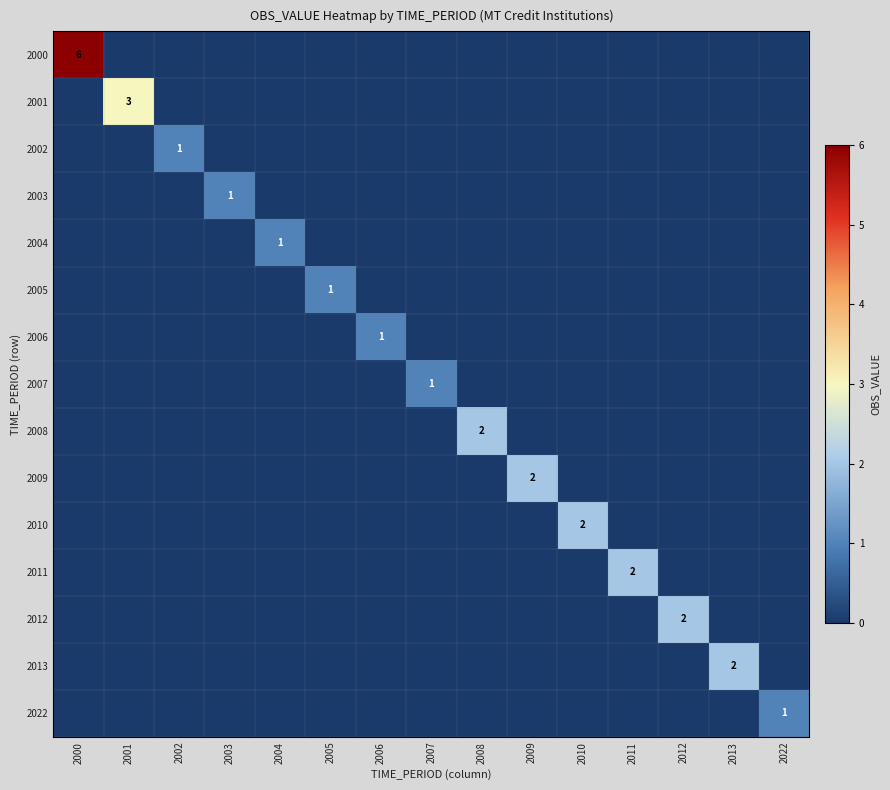

The value of 2010 at 2010 is 3. True or false?

False